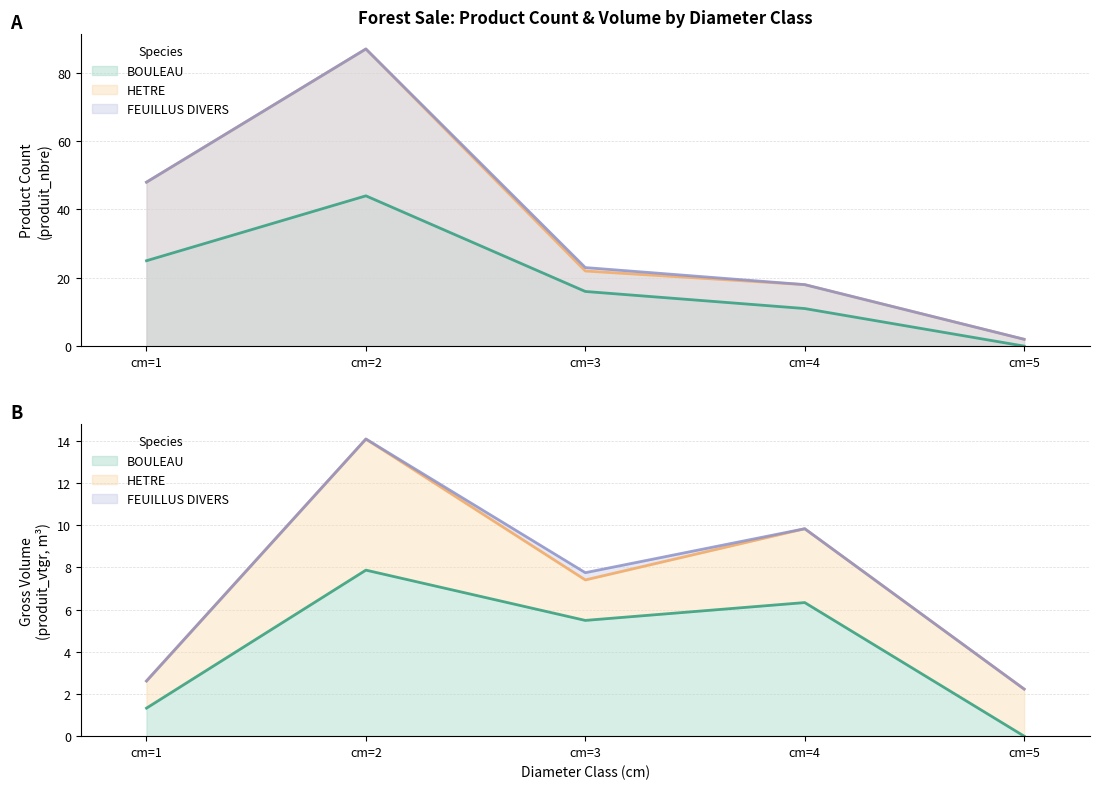

At which label does BOULEAU first exceed 16?

cm=1